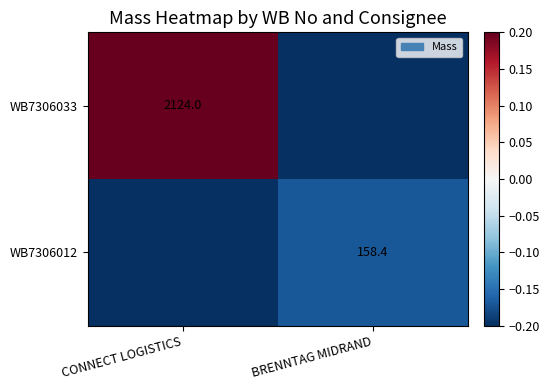

The value of WB7306033 at CONNECT LOGISTICS is 2124.0. True or false?

True